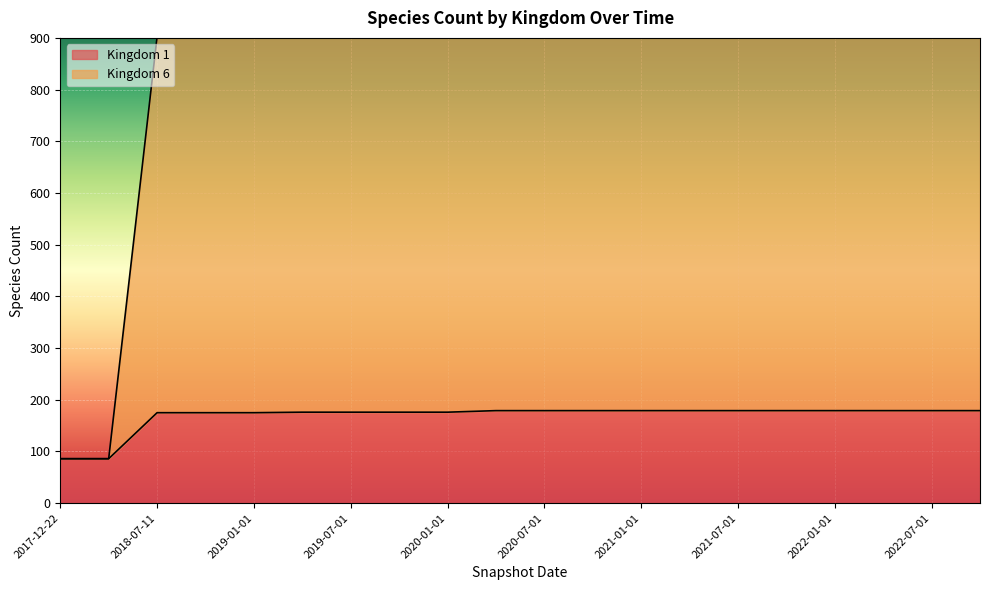

What is the sum of the Kingdom 6 values at 2020-10-01 and 2022-01-01?

1812